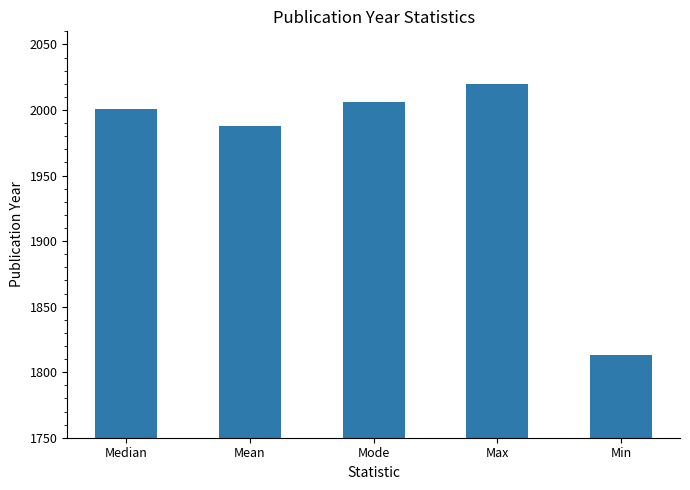

Reading right to left, what are all the values shown in this chart?

1813	2020	2006	1988	2001